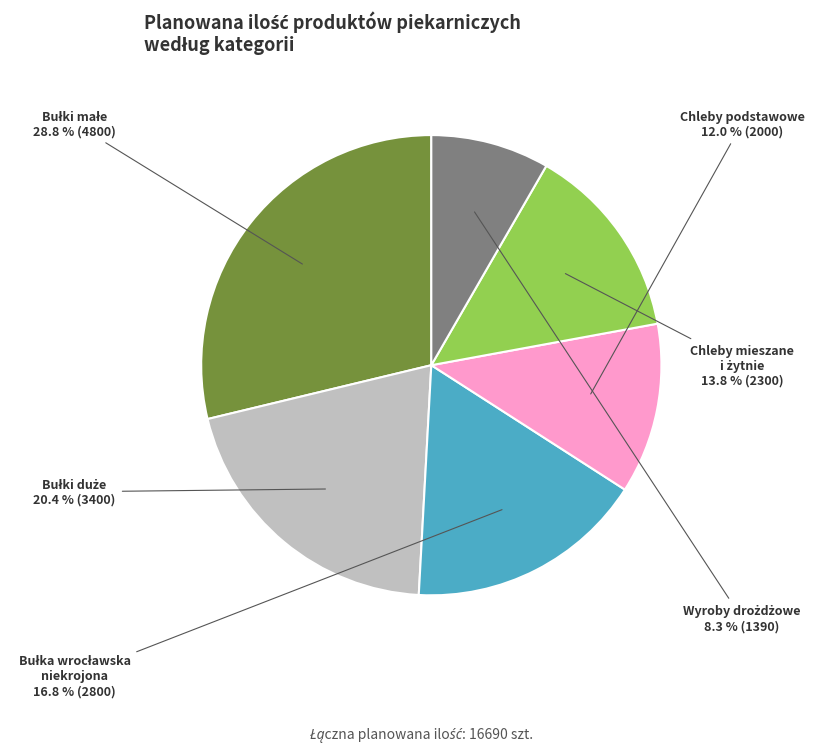

Does any single category account for the majority?

No